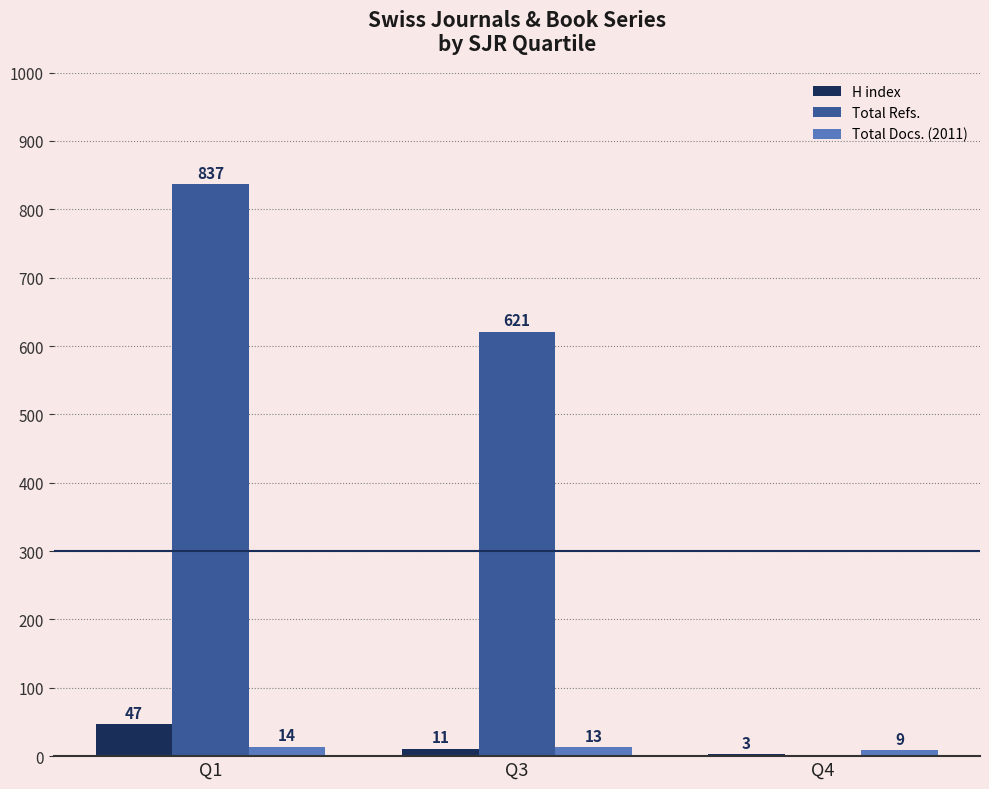

The value of H index at Q1 is 47. True or false?

True